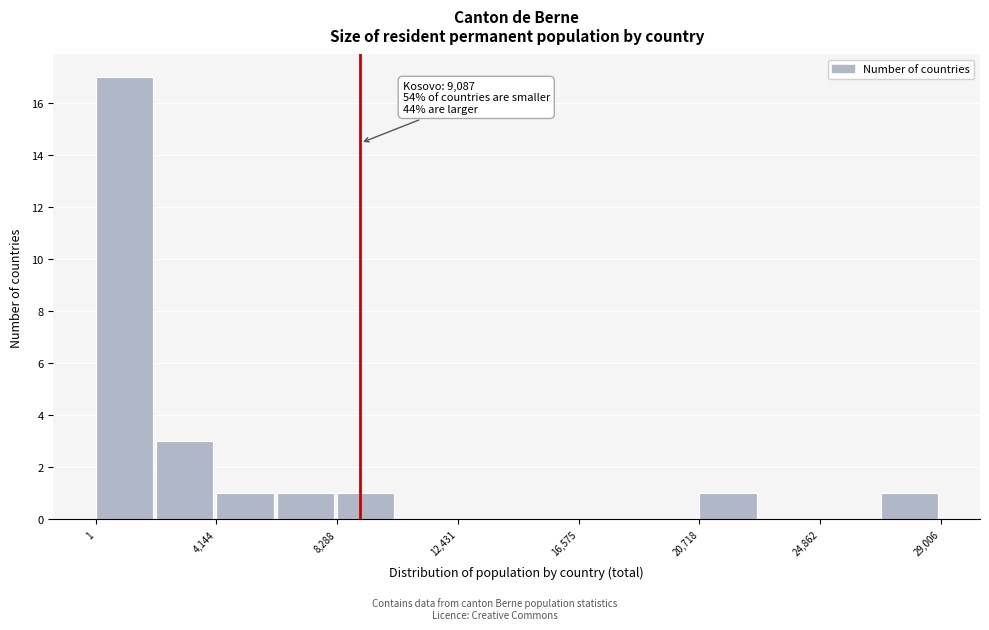

Which range on the x-axis has the tallest bar?

0 to 2000